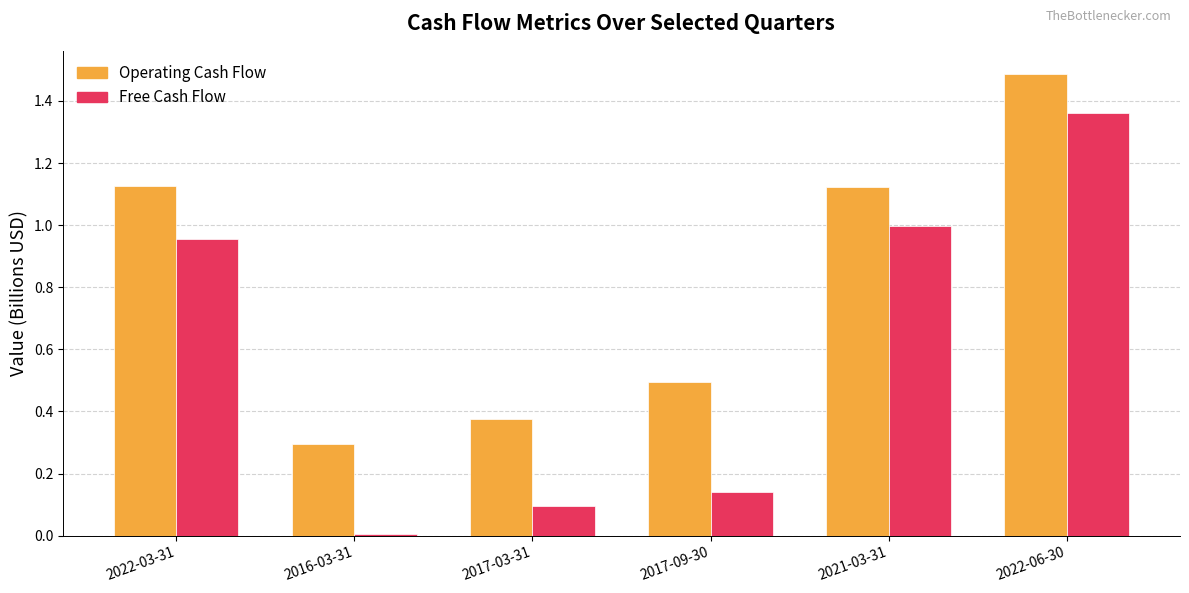

Is it true that Free Cash Flow equals 0.0 at 2017-03-31?

False